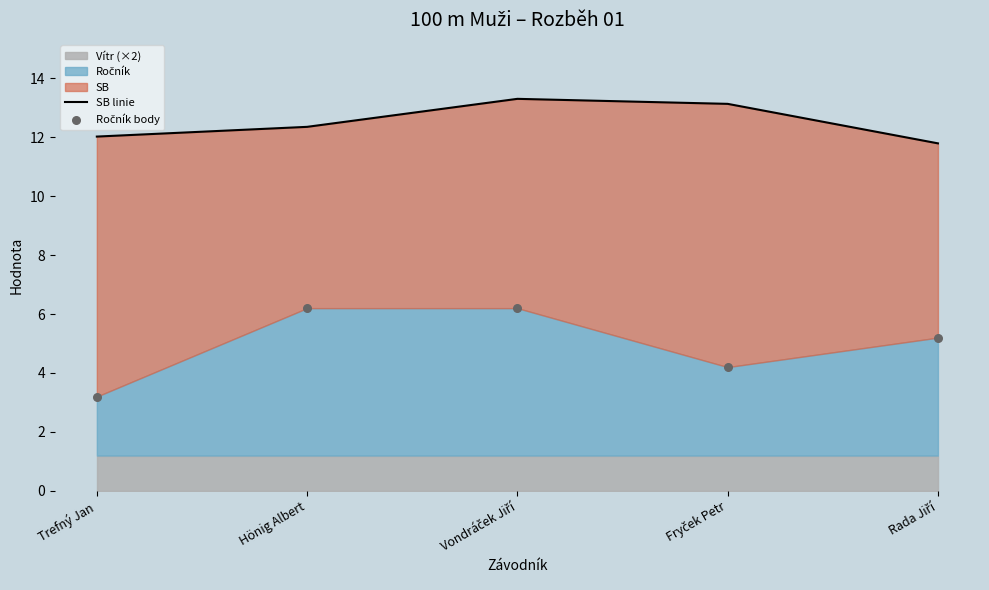

Which series reaches the maximum Y coordinate?

SB linie